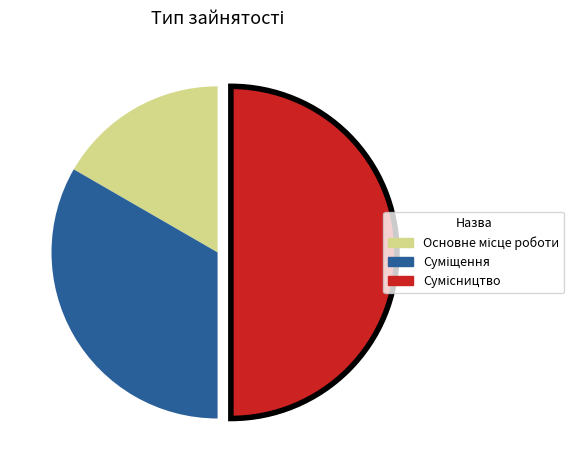

Rank the categories by value from highest to lowest.

Сумісництво, Суміщення, Основне місце роботи